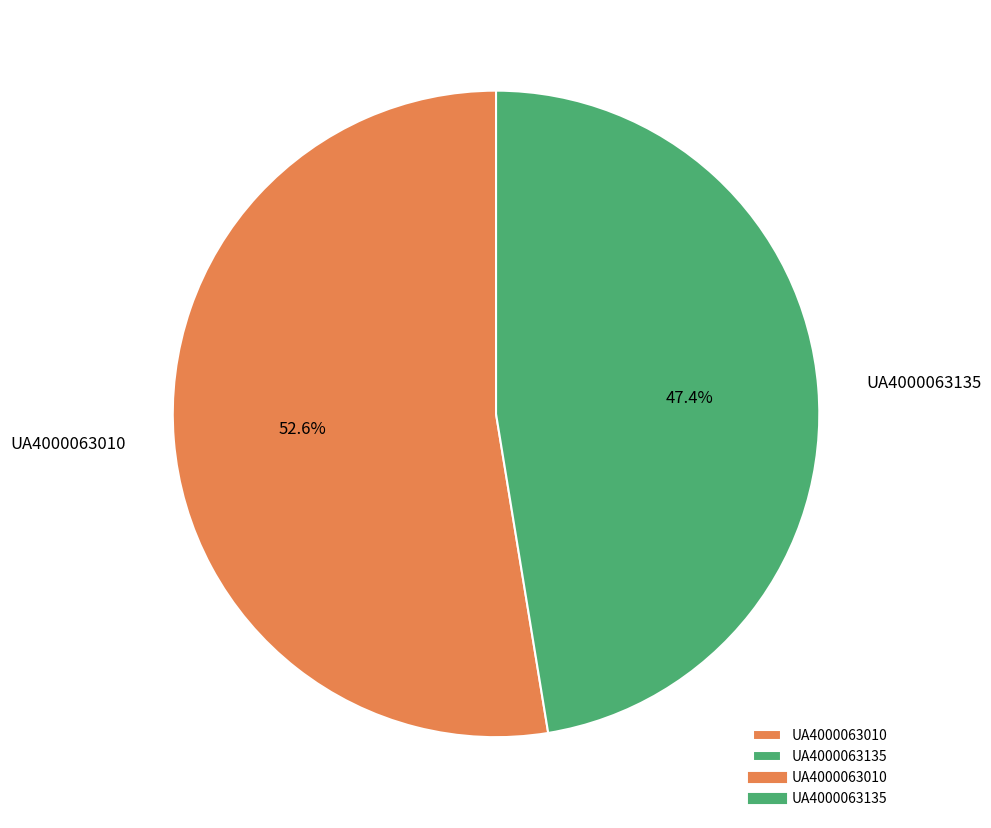

How many slices are in this pie chart?

2